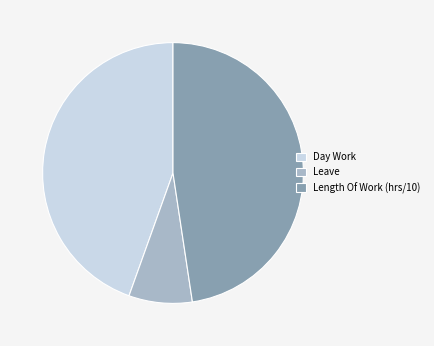

Which slice is the largest?

Length Of Work (hrs/10)